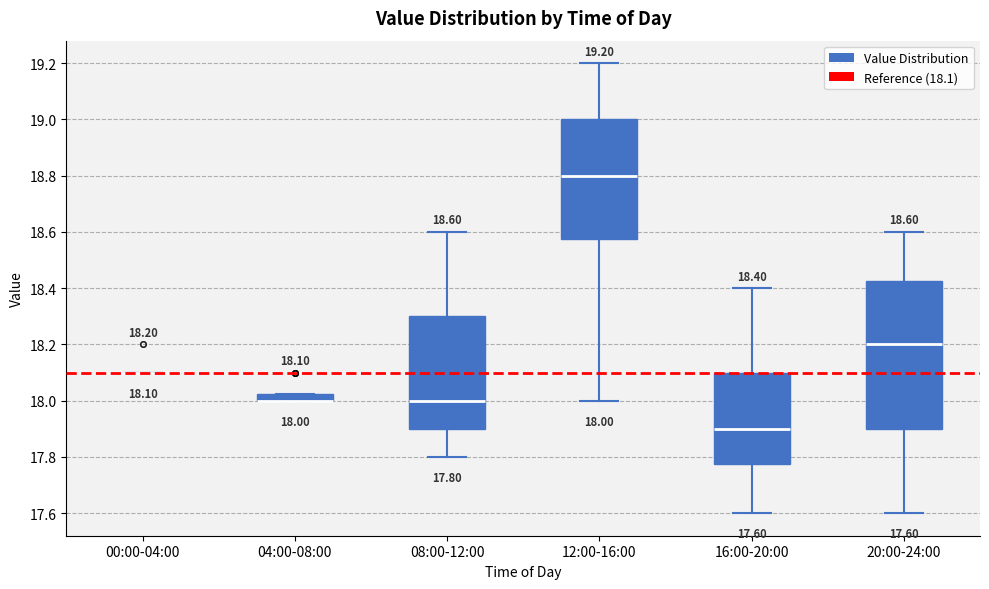

Which box is the tallest, from its lower edge to its upper edge?

20:00-24:00